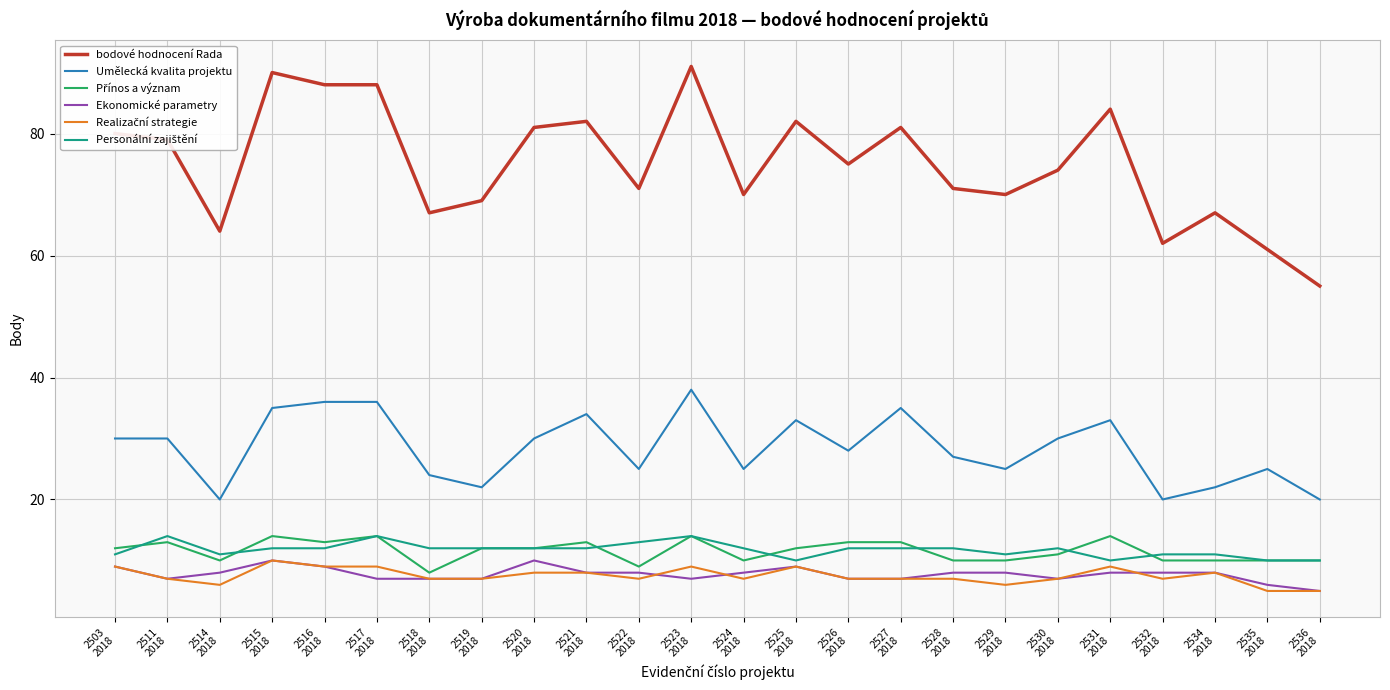

True or false: Umělecká kvalita projektu and bodové hodnocení Rada intersect in this chart.

False